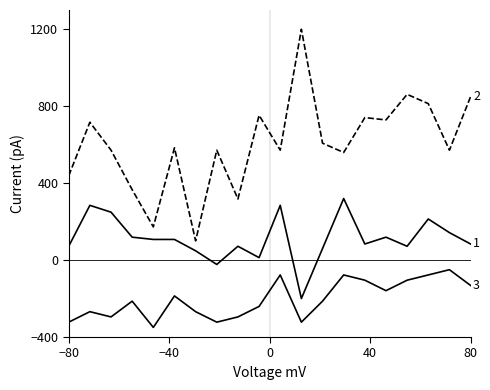

Is it true that P2 equals -160.3 at 00:36?

False